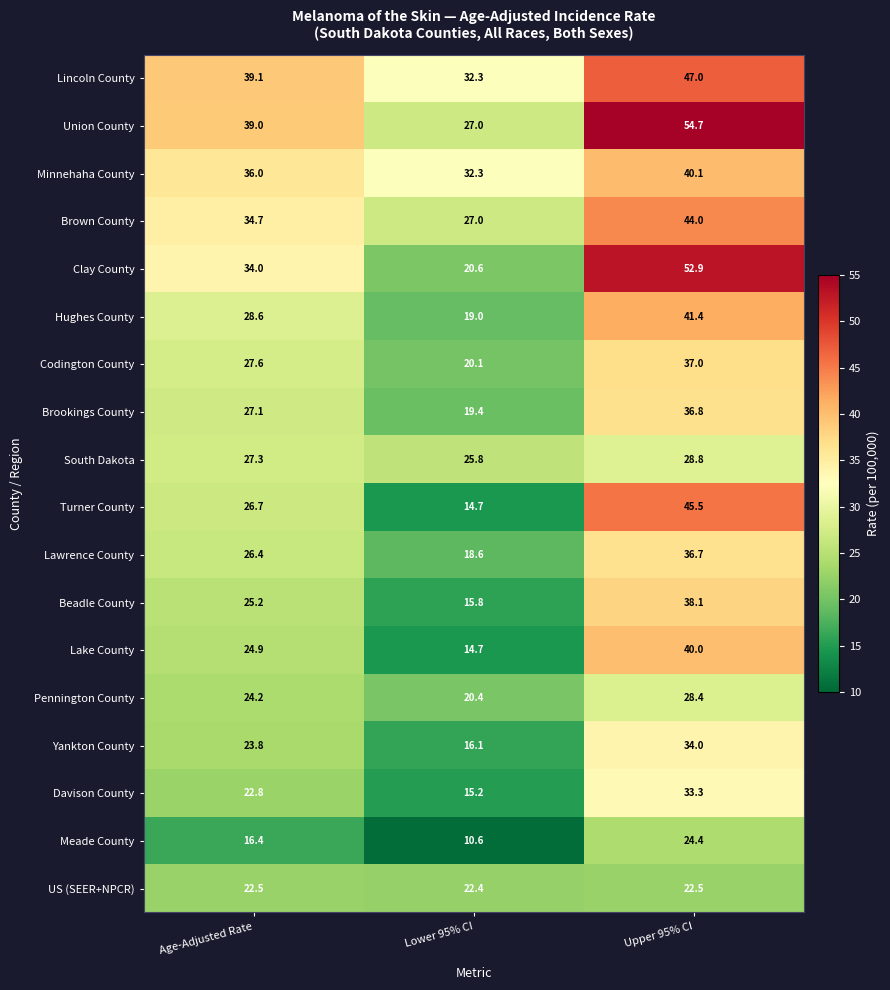

True or false: Clay County has a value of 34.0 at Age-Adjusted Rate.

True